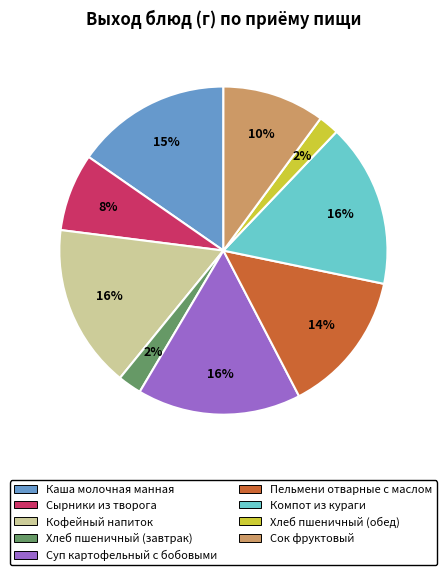

Do Хлеб пшеничный (завтрак) and Пельмени отварные с маслом together represent more than half of the pie?

No